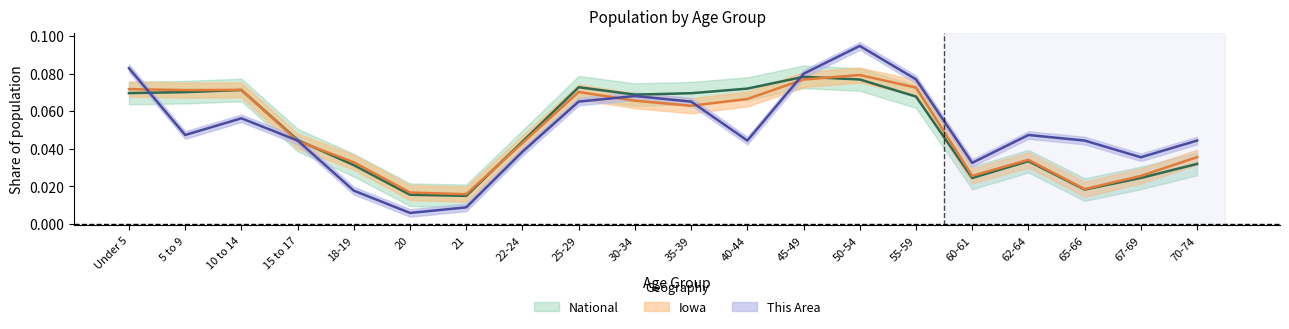

Which category has the highest value across all series?

50-54